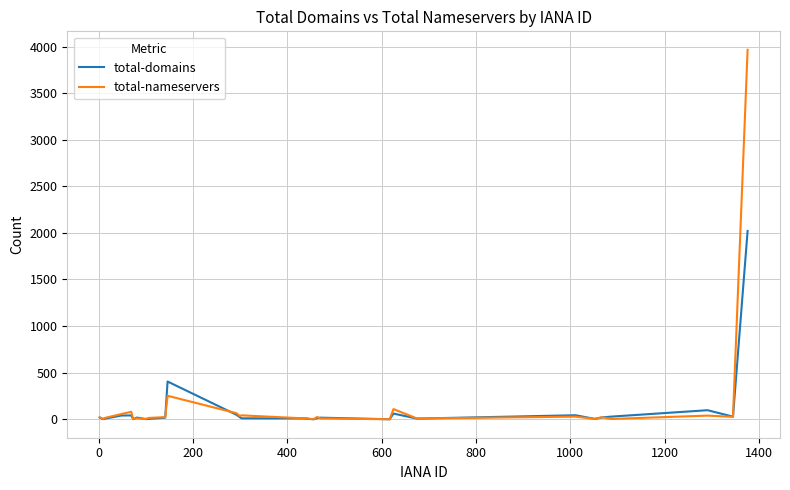

Which series has the widest spread of values?

total-nameservers